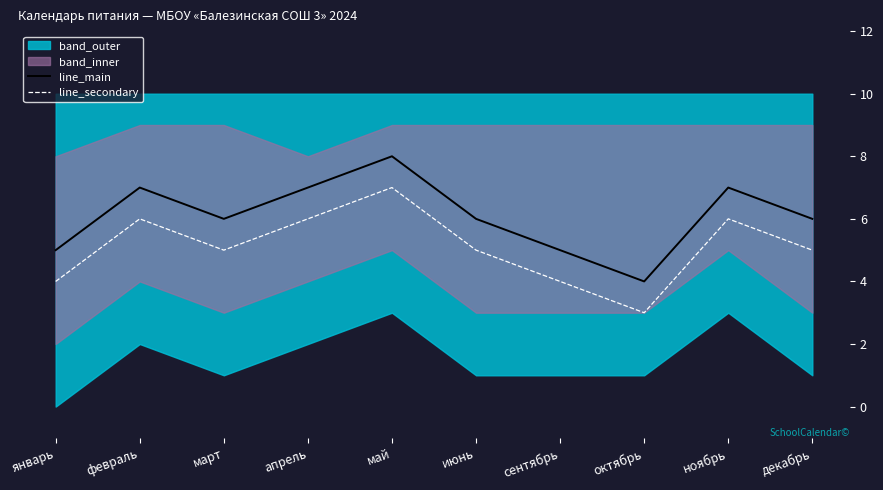

Is the value of line_secondary at март greater than the value of line_main at февраль?

No